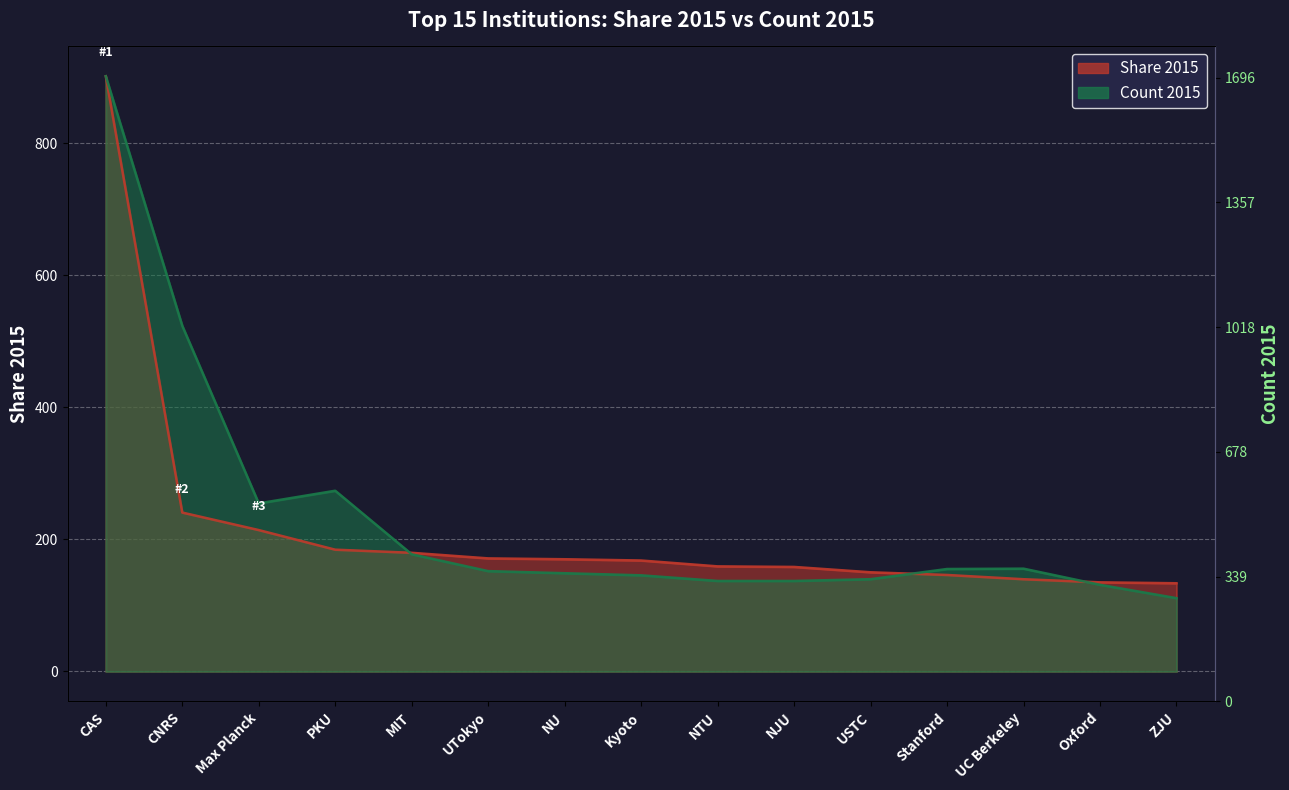

Which label corresponds to the smallest value in the chart?

ZJU